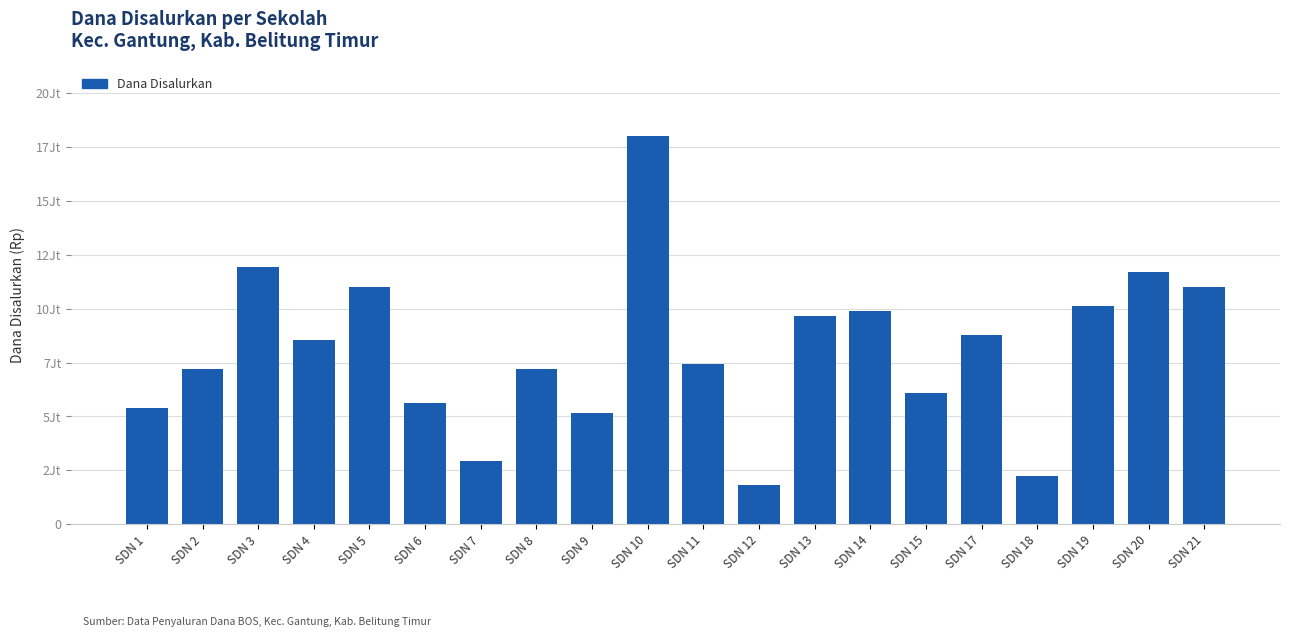

Which category has the highest value across all series?

SDN 10